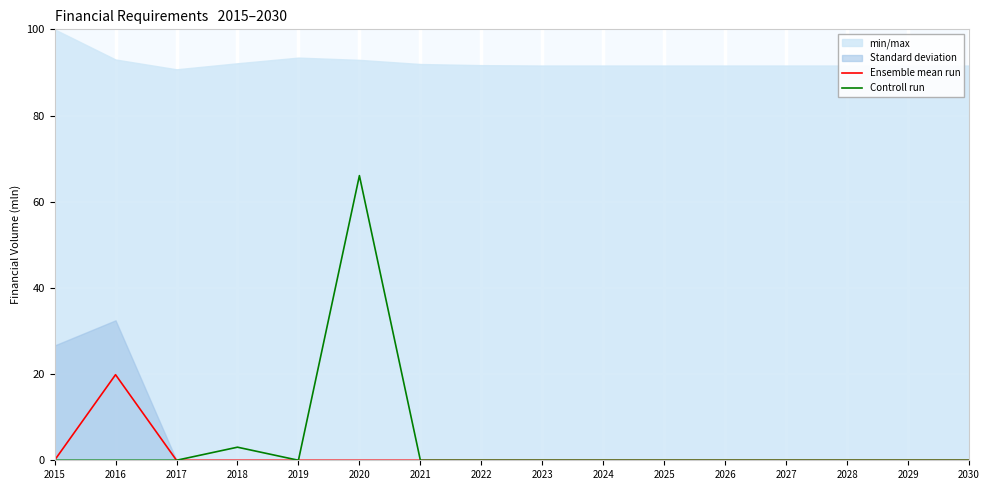

At which label is Controll run closest to 33?

2018